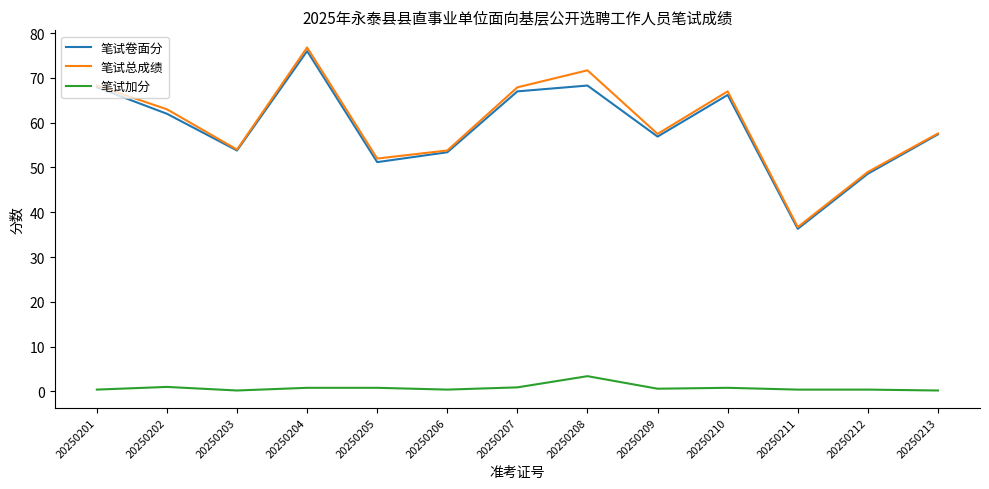

What is the approximate value of 笔试总成绩 at 20250212?

49.0